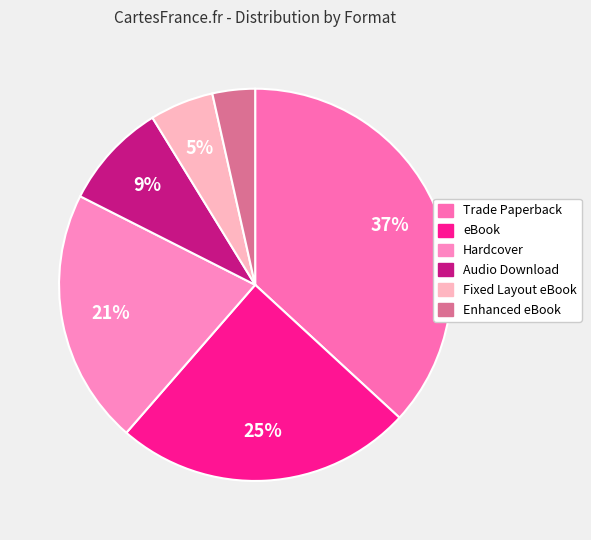

To the nearest percent, what is the difference between the largest and smallest slice percentages?

33%